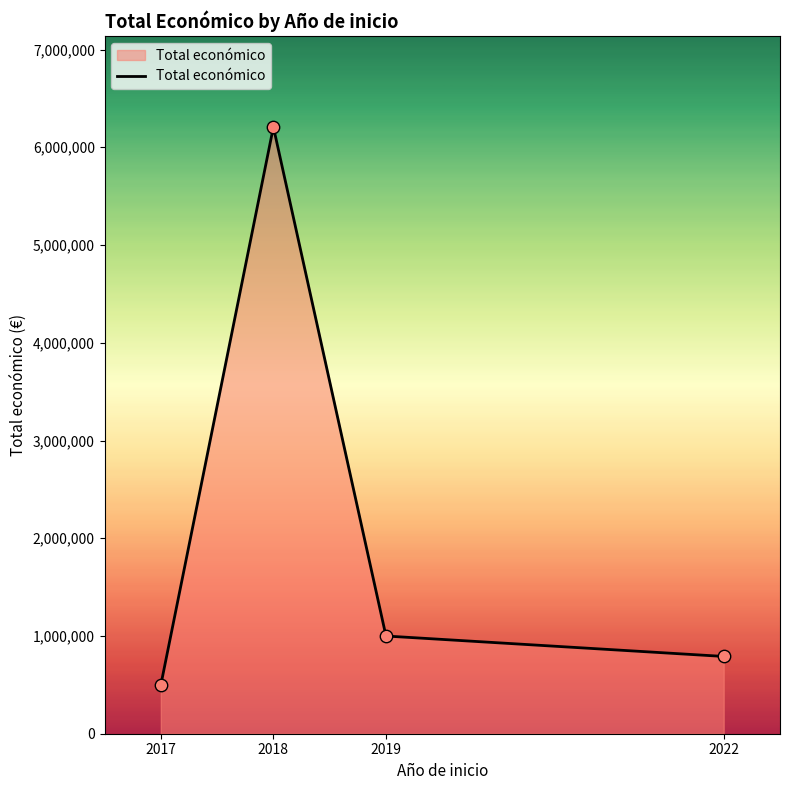

What is the change in value from 2017 to 2022?

+293198